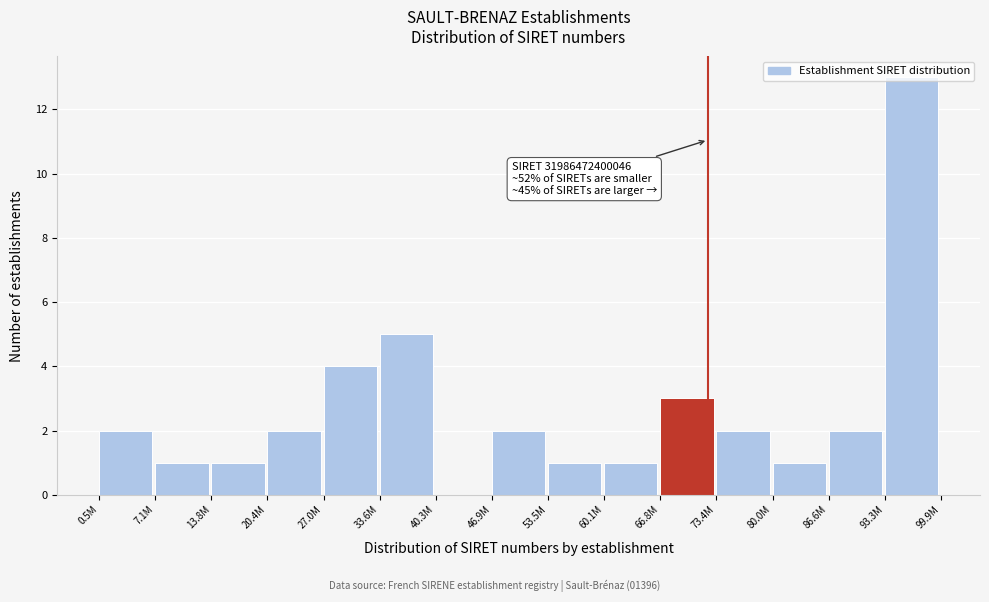

What is the sum of all values?

40